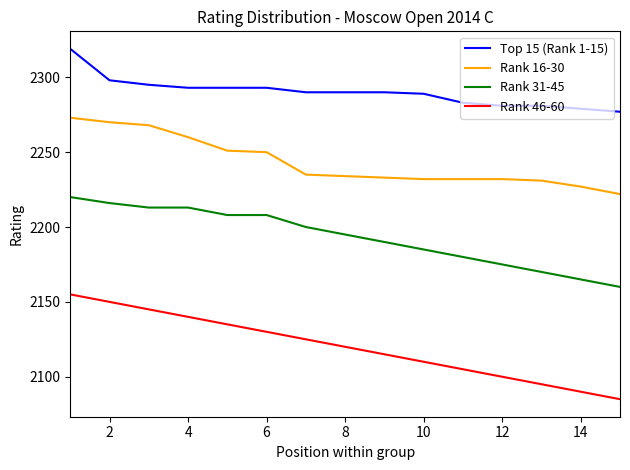

Which series has the largest total across all categories?

Top 15 (Rank 1-15)